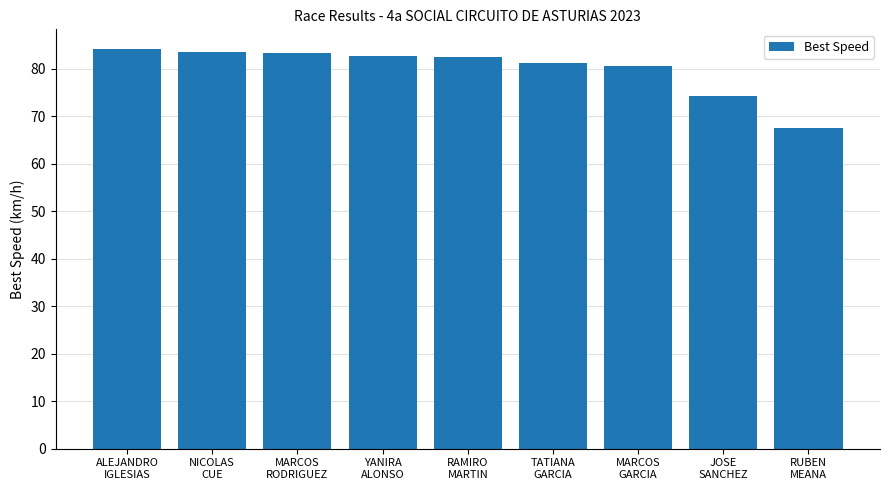

What is the sum of the values at ALEJANDRO
IGLESIAS and RUBEN
MEANA?

151.7